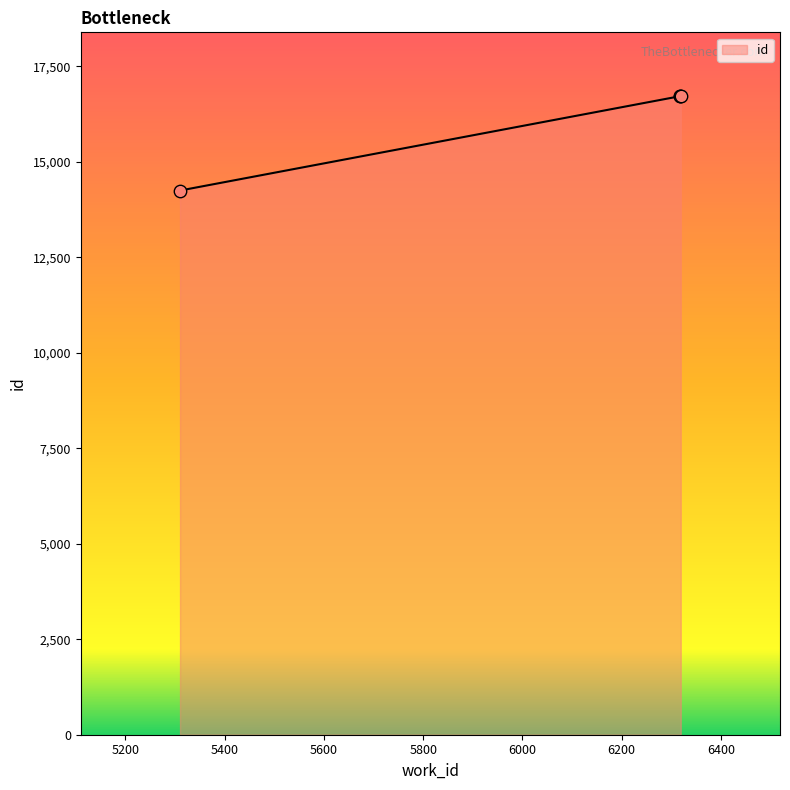

What is the greatest value displayed?

16717